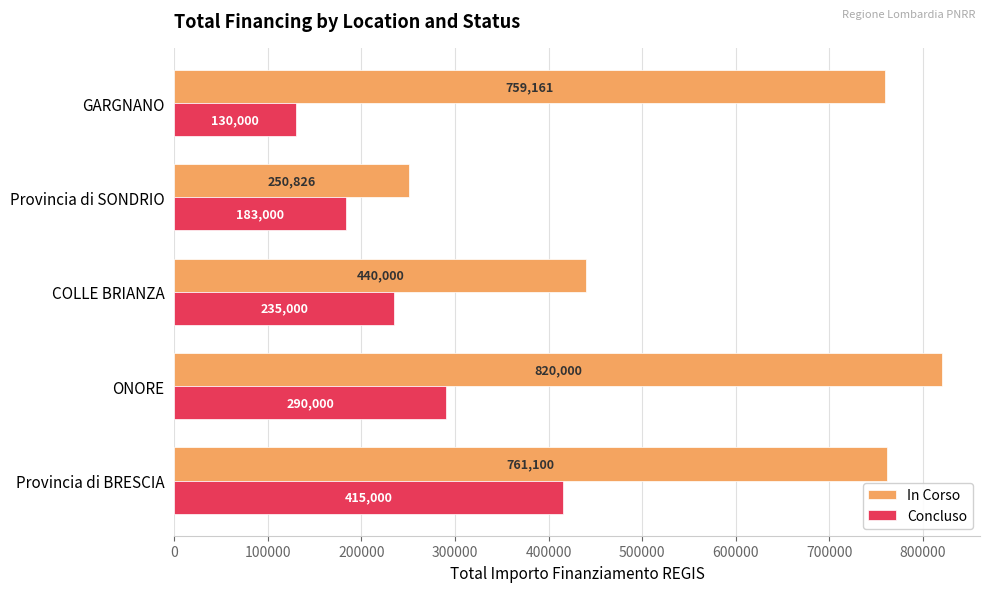

Count the number of data series in this chart.

2